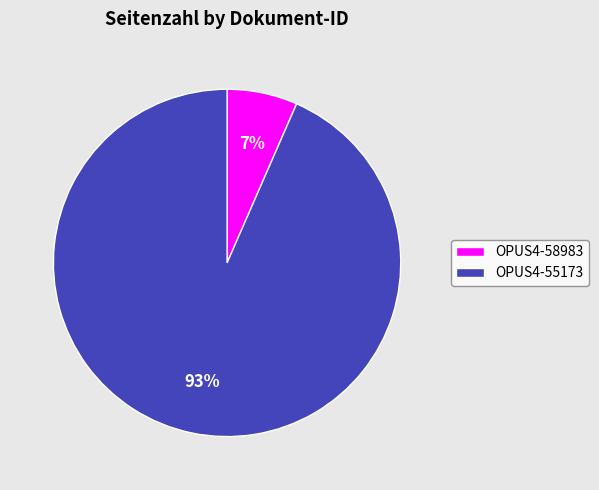

Rank the categories by value from highest to lowest.

OPUS4-55173, OPUS4-58983